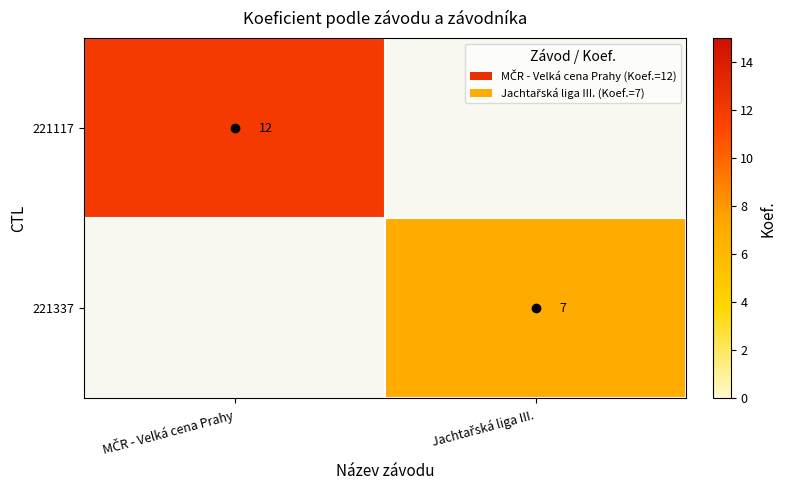

Rank the series by their maximum value, from highest to lowest.

221117, 221337